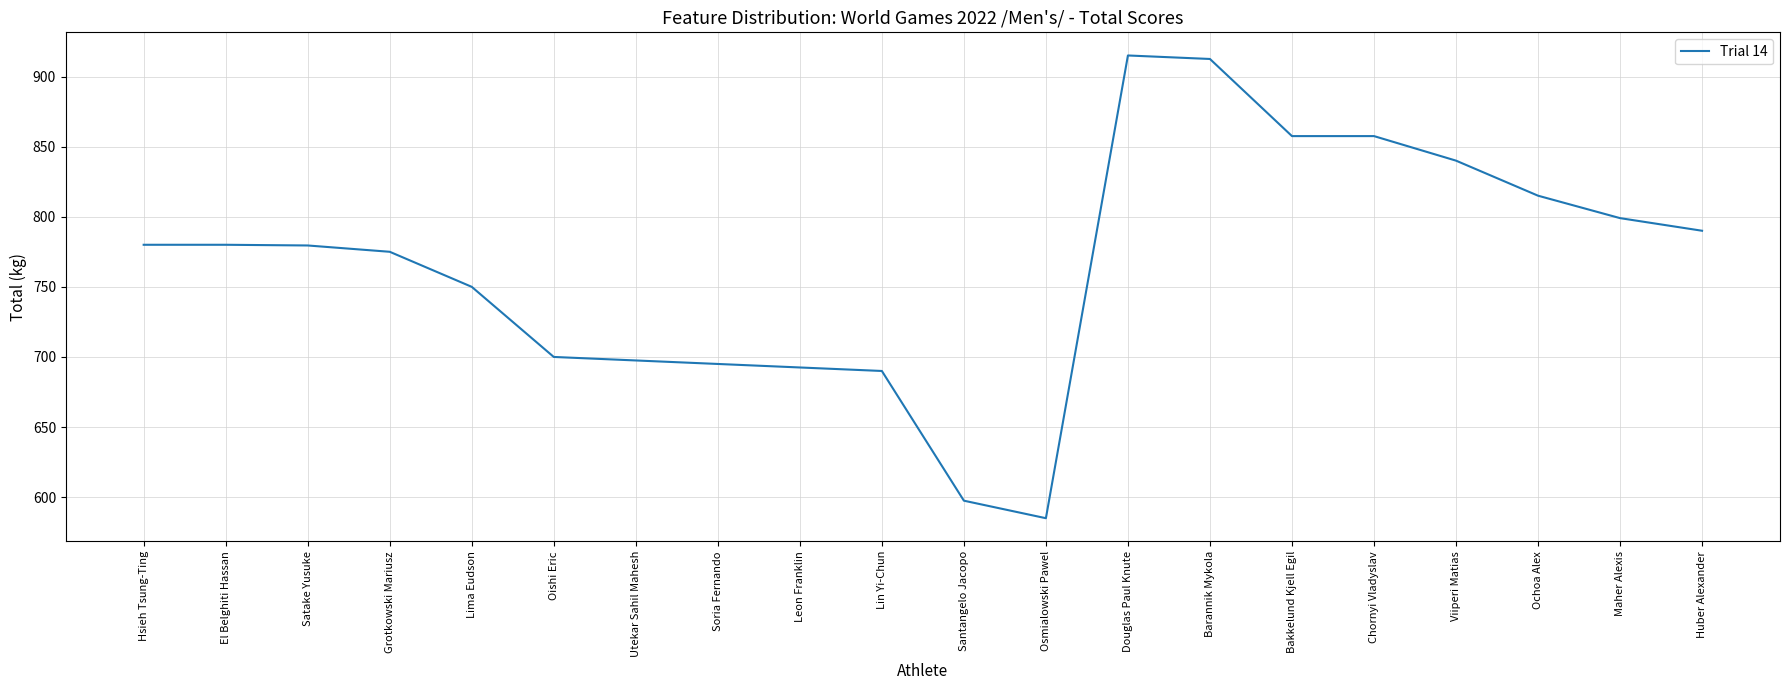

Does the chart have visible grid lines?

Yes